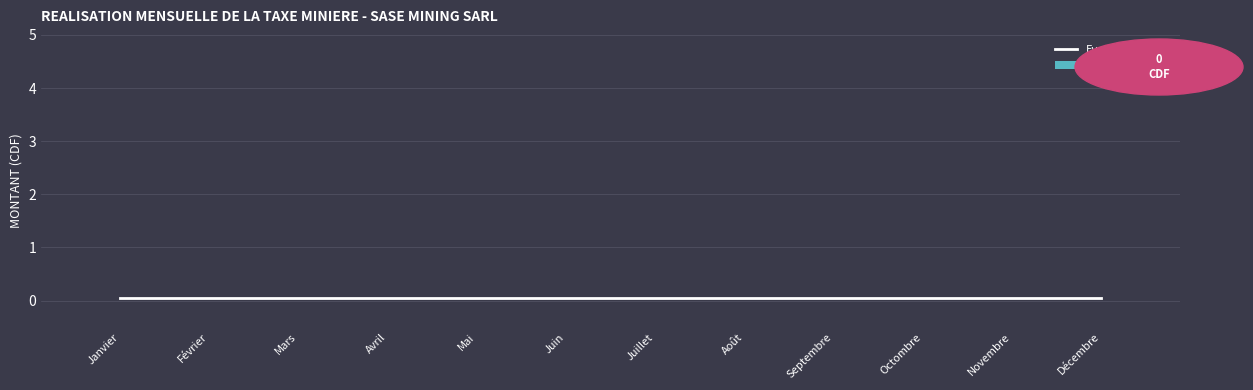

Is it true that MONTANT (CDF) equals 0.0 at Septembre?

True